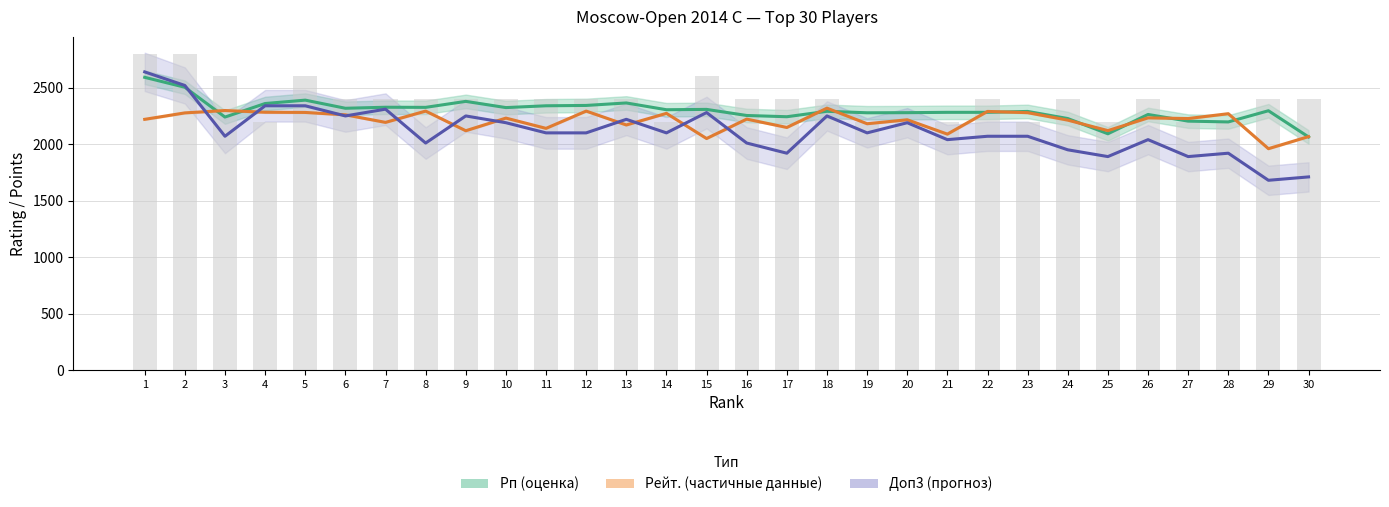

Reading left to right, extract all data points from this chart.

Рп (перформанс): 1=2592	2=2504	3=2240	4=2360	5=2390	6=2318	7=2327	8=2326	9=2379	10=2324	11=2340	12=2343	13=2365	14=2305	15=2308	16=2254	17=2243	18=2291	19=2278	20=2279	21=2282	22=2282	23=2290	24=2227	25=2092	26=2263	27=2204	28=2197	29=2296	30=2064
Рейт. (рейтинг): 1=2220	2=2277	3=2298	4=2283	5=2281	6=2260	7=2193	8=2293	9=2119	10=2231	11=2140	12=2293	13=2170	14=2273	15=2050	16=2222	17=2148	18=2319	19=2181	20=2216	21=2089	22=2290	23=2279	24=2213	25=2120	26=2233	27=2227	28=2270	29=1960	30=2067
Доп3 × 60 (форкаст): 1=2640	2=2520	3=2070	4=2340	5=2340	6=2250	7=2310	8=2010	9=2250	10=2190	11=2100	12=2100	13=2220	14=2100	15=2280	16=2010	17=1920	18=2250	19=2100	20=2190	21=2040	22=2070	23=2070	24=1950	25=1890	26=2040	27=1890	28=1920	29=1680	30=1710
Доп2 (фон): 1=2800	2=2800	3=2600	4=2200	5=2600	6=2400	7=2400	8=2400	9=2400	10=2400	11=2400	12=2400	13=2400	14=2200	15=2600	16=2400	17=2400	18=2400	19=2200	20=2200	21=2200	22=2400	23=2200	24=2400	25=2200	26=2400	27=2200	28=2200	29=2400	30=2400